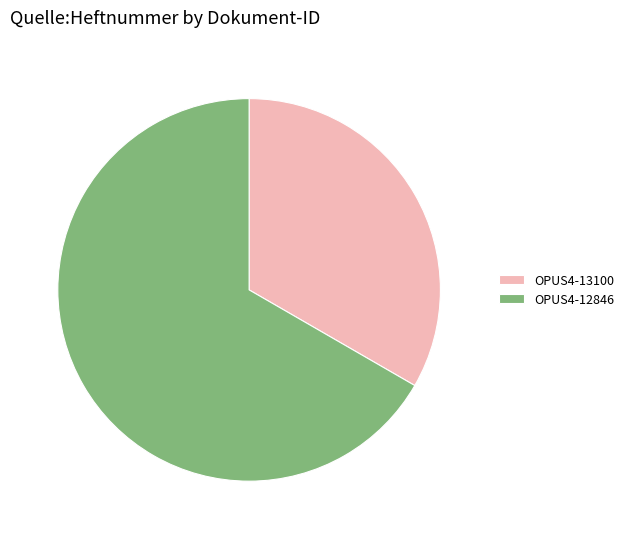

True or false: OPUS4-12846 accounts for 67% of the total.

True